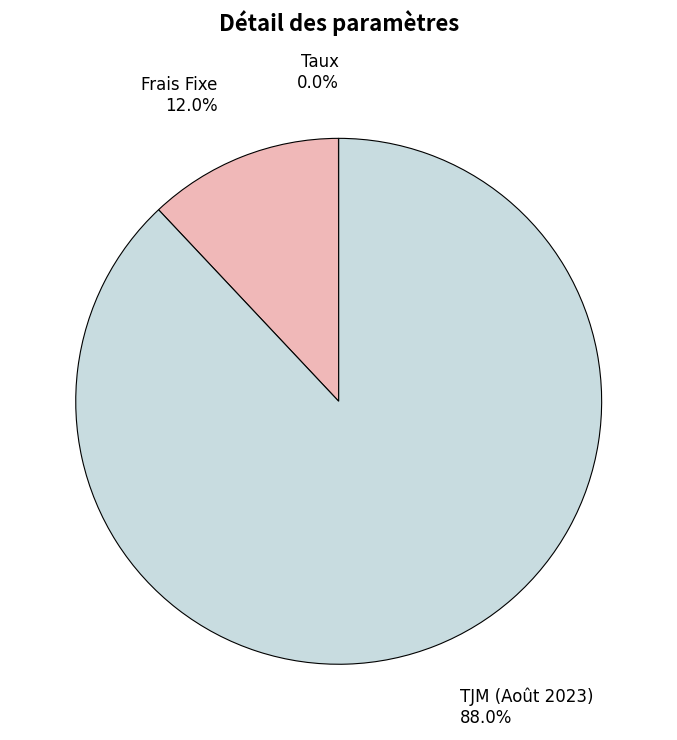

Is TJM (Août 2023) the majority of the pie?

Yes